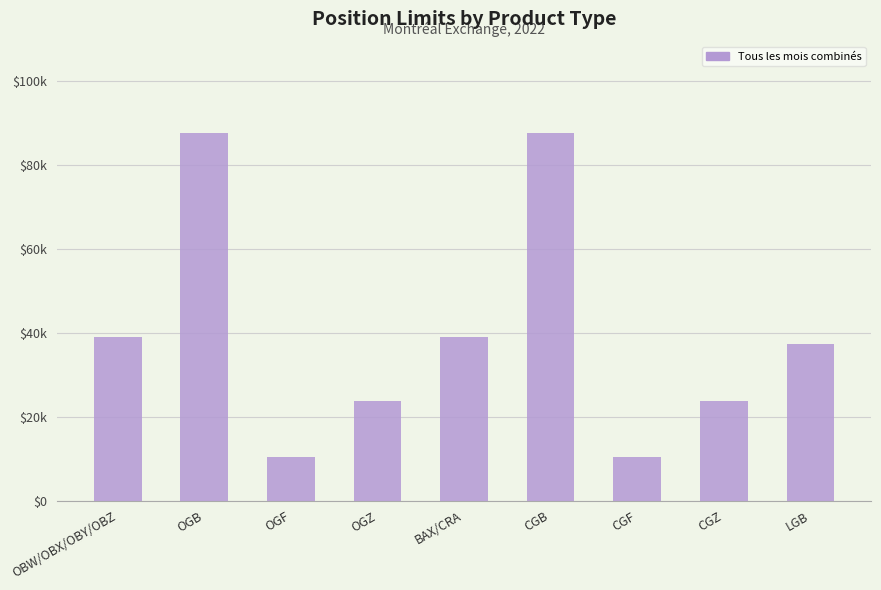

What is the difference between the values at CGB and CGF?

77100